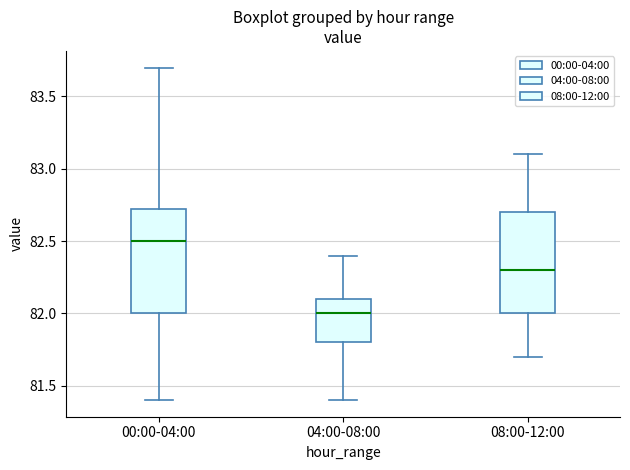

Reading left to right, read every box against the y-axis: the position of its median line, the range the box covers, and the ends of its whiskers. The values are not printed on the chart, so give them approximately, as read against the axis.

00:00-04:00: median 82.50, box 82.00 to 82.75, whiskers 81.40 to 83.70
04:00-08:00: median 82.00, box 81.80 to 82.10, whiskers 81.40 to 82.40
08:00-12:00: median 82.30, box 82.00 to 82.70, whiskers 81.70 to 83.10